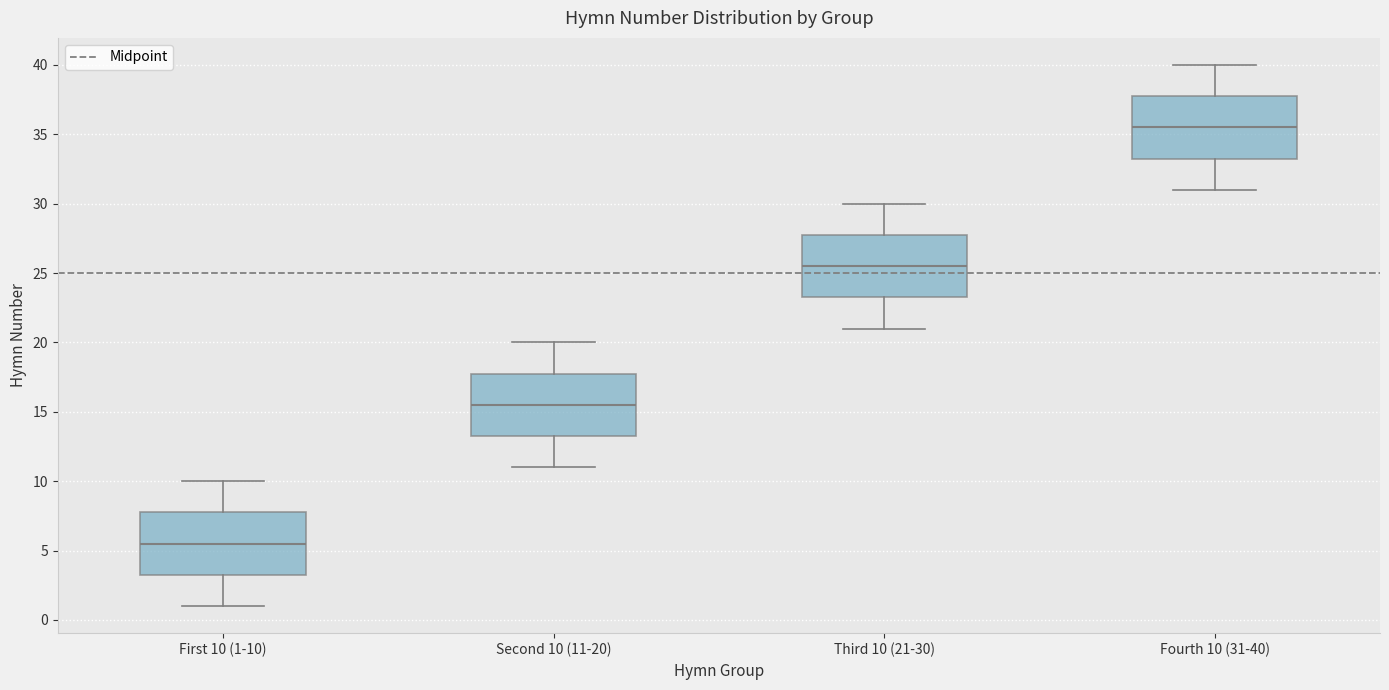

Where does the lower whisker of the box for Fourth 10 (31-40) end on the y-axis? The values are not printed on the chart, so give them approximately, as read against the axis.

31.0